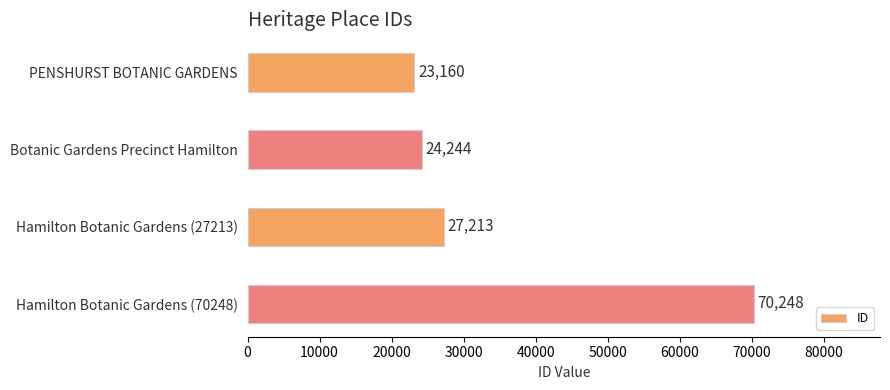

How many series are shown in this chart?

1